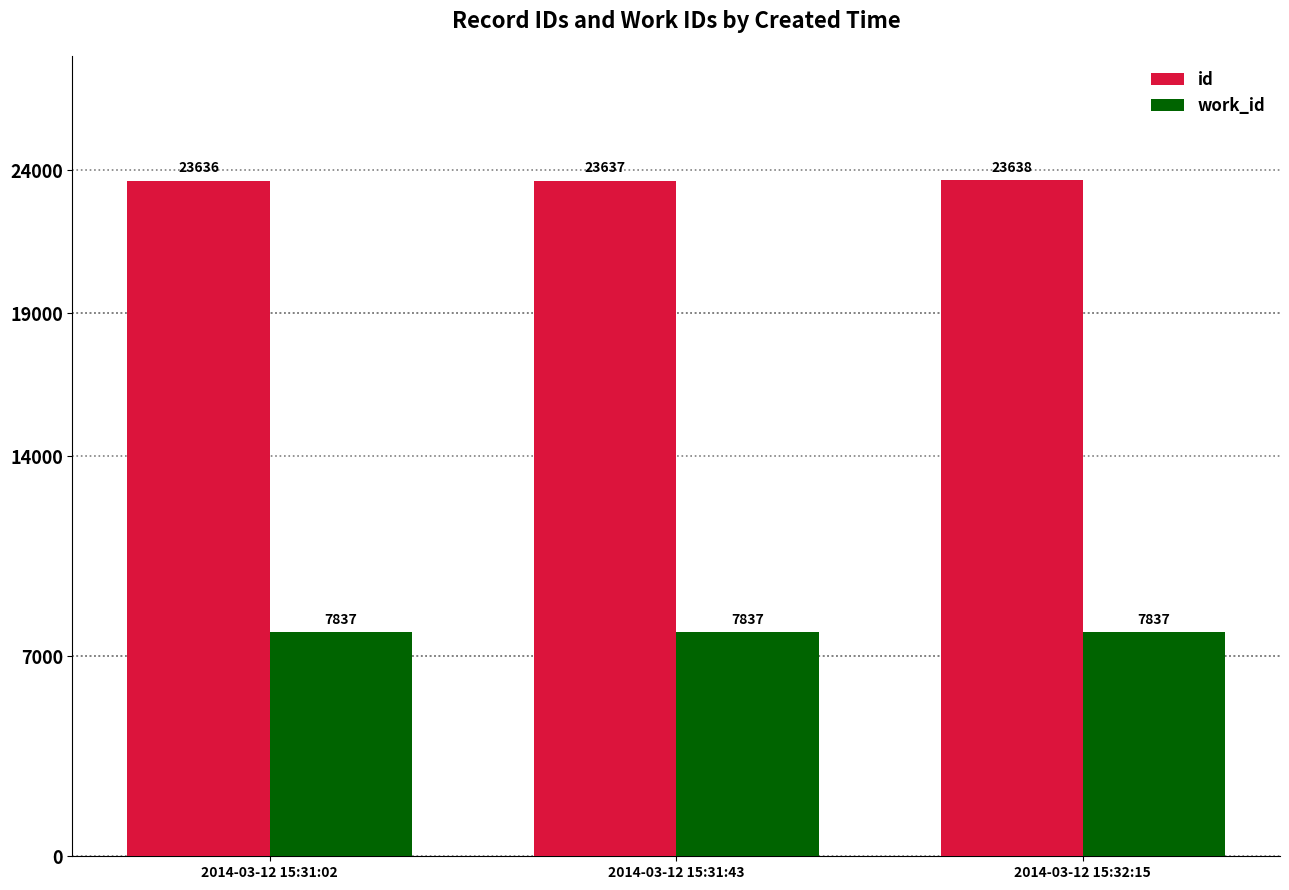

The value of work_id at 2014-03-12 15:31:43 is 12955. True or false?

False